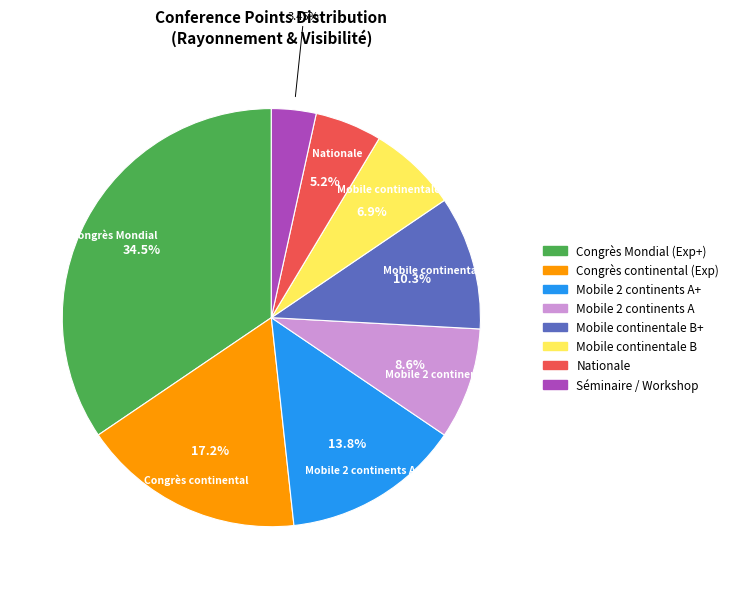

Count the number of slices in the pie.

8